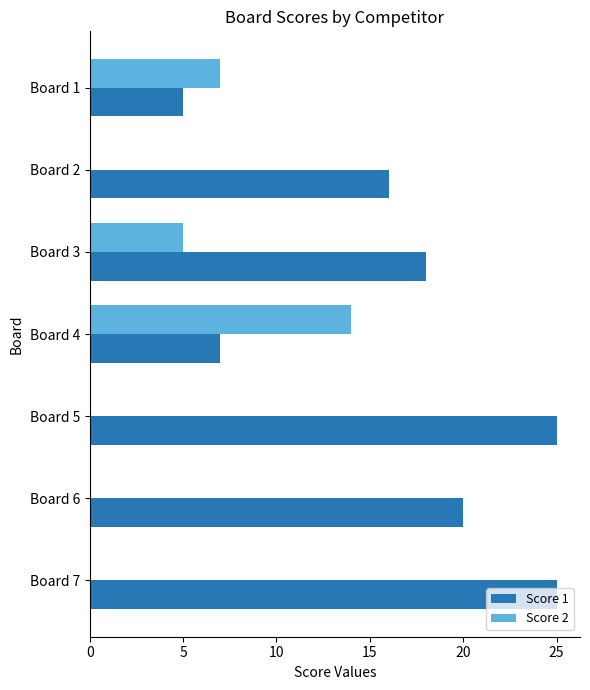

How many categories are shown in the chart?

7